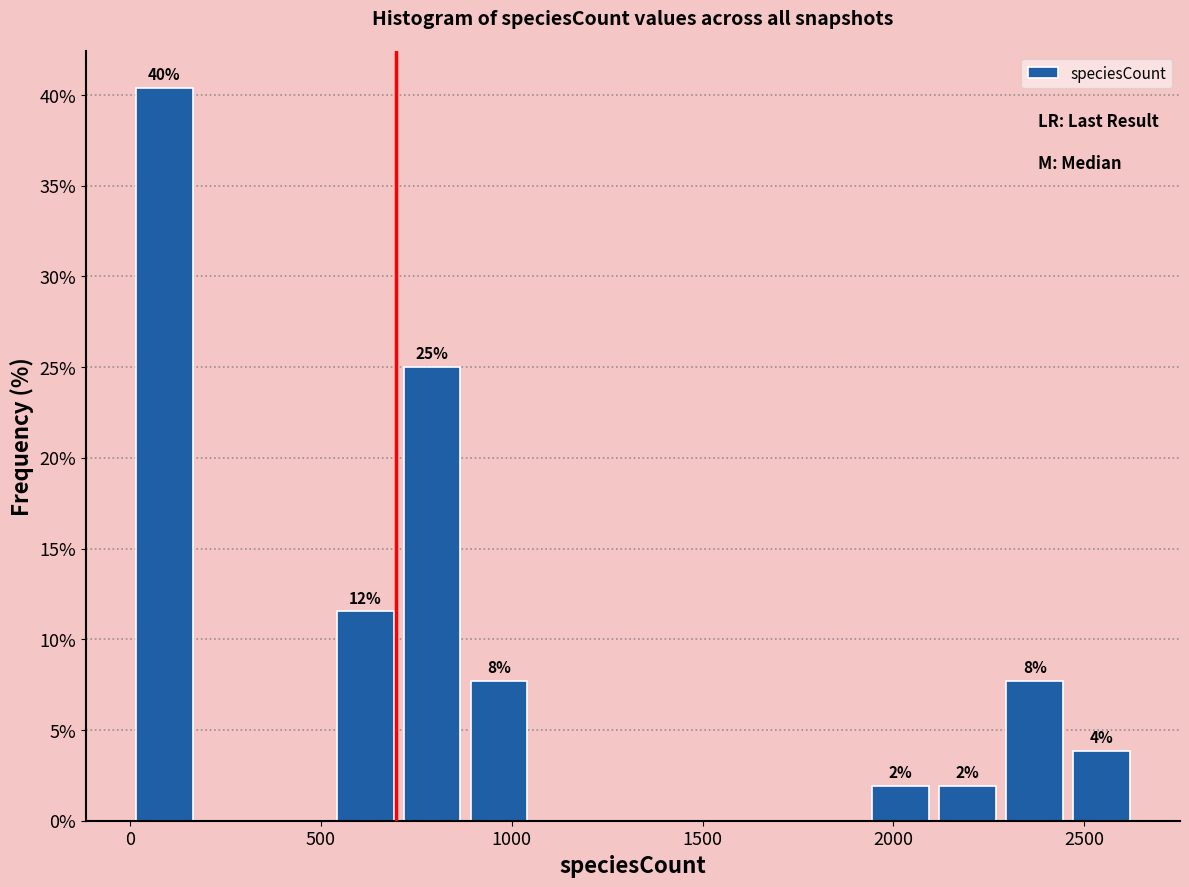

Around what value on the x-axis is the tallest bar? Give the approximate position of its centre, as read against the axis.

100